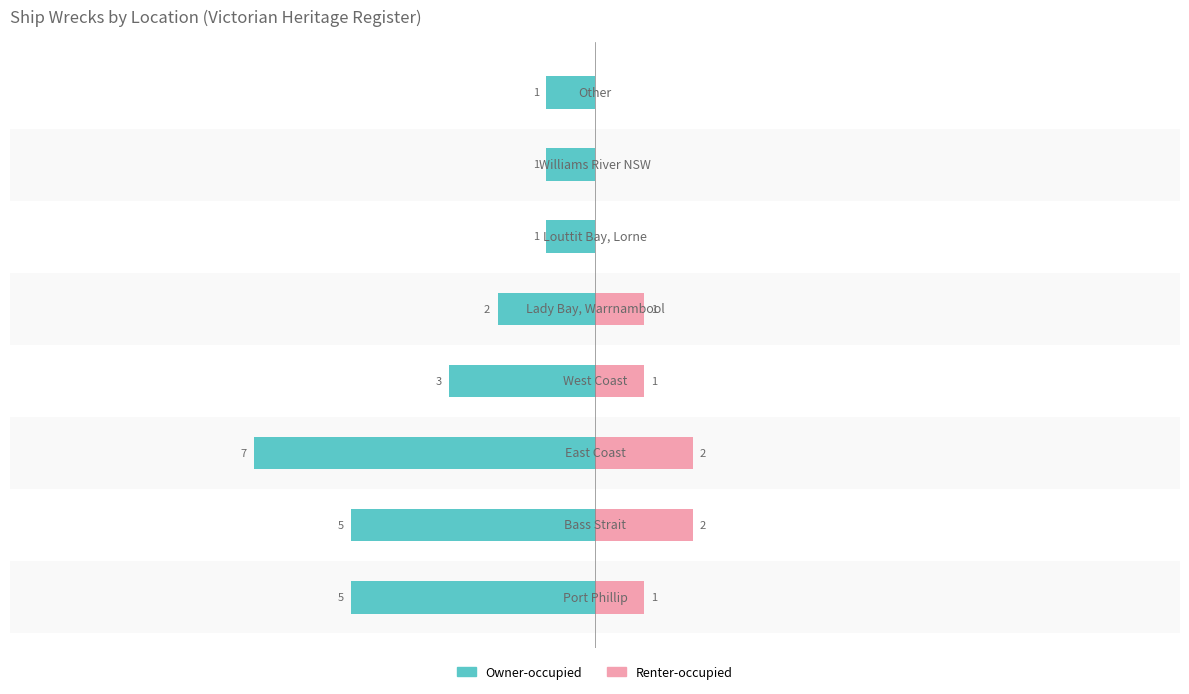

At 4, list the series in order from largest to smallest.

Renter-occupied, Owner-occupied